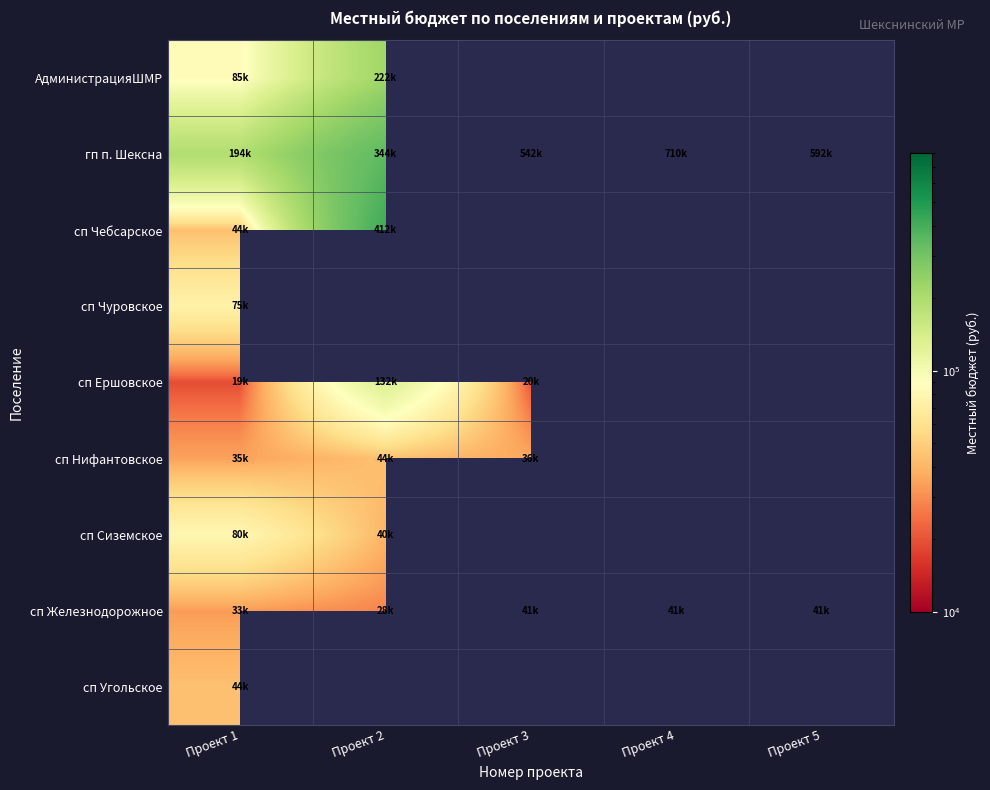

Is the value of сп Нифантовское at Проект 4 greater than the value of сп Угольское at Проект 5?

No